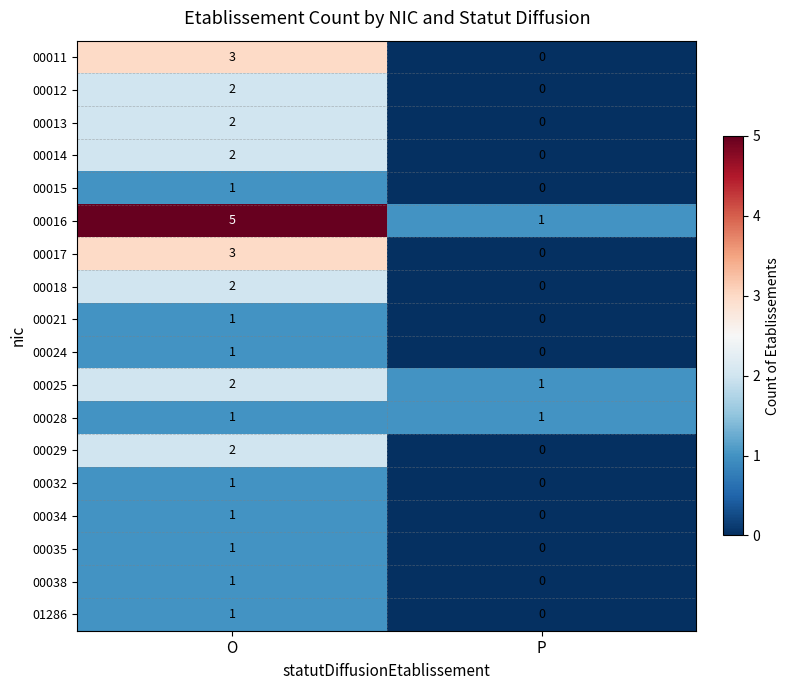

Where is 00024 nearest to the value 0?

P